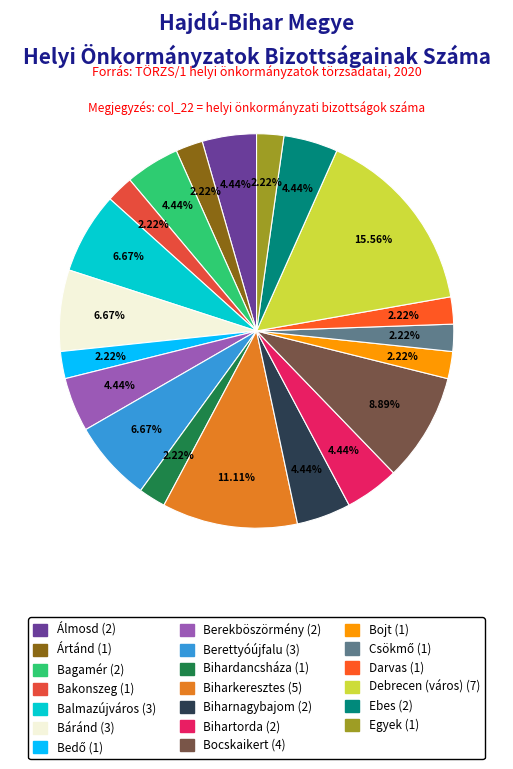

Count the number of slices in the pie.

20